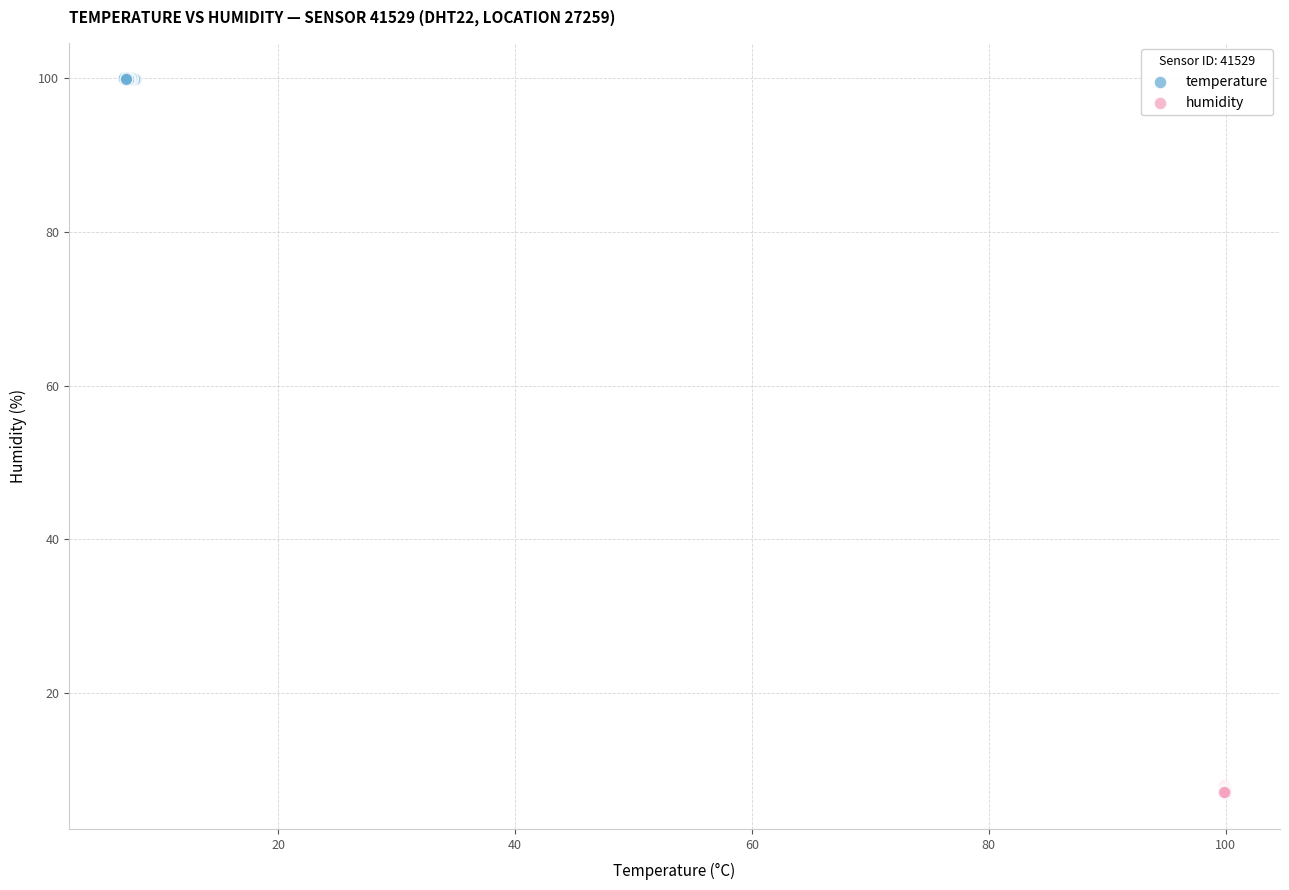

Which series has the widest spread of Y values?

humidity